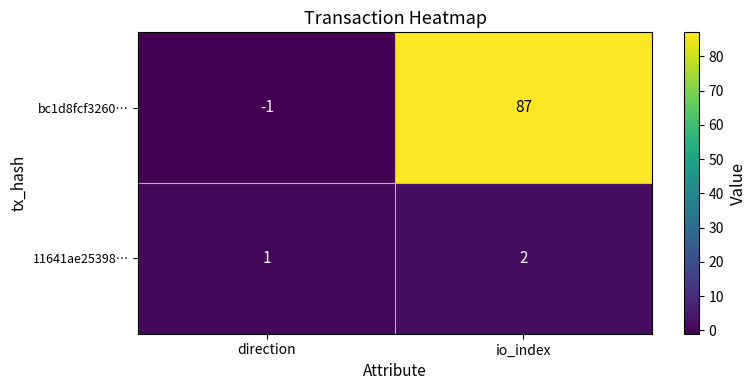

Rank the series by their average value, from highest to lowest.

bc1d8fcf3260…, 11641ae25398…